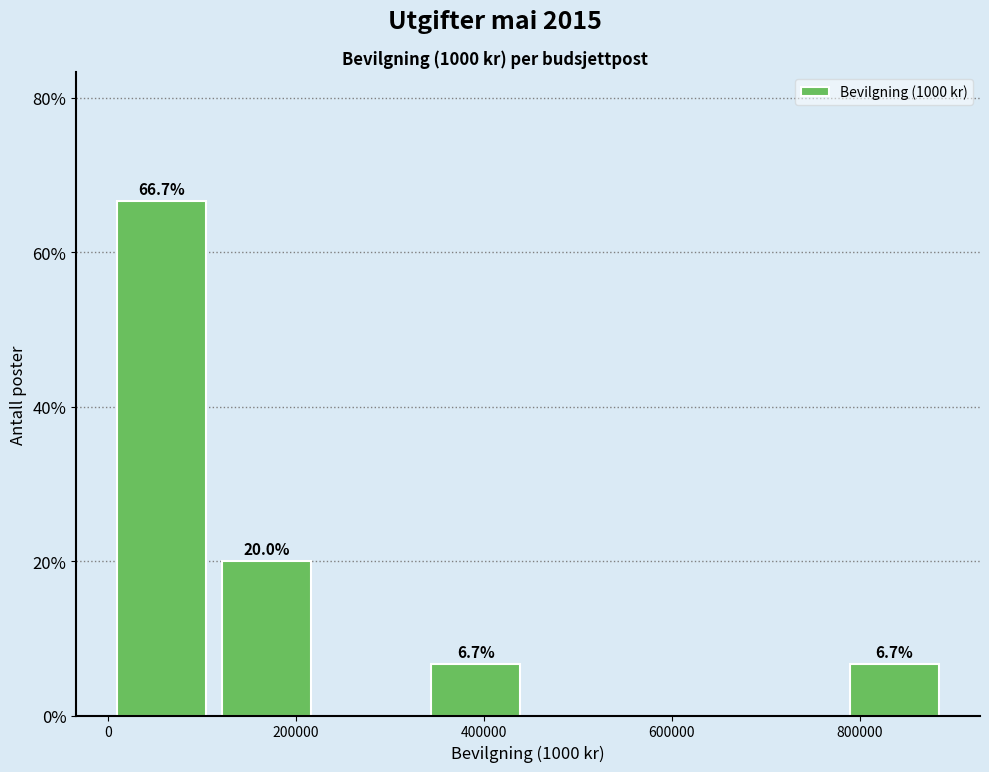

Which range on the x-axis has the tallest bar?

0 to 120000